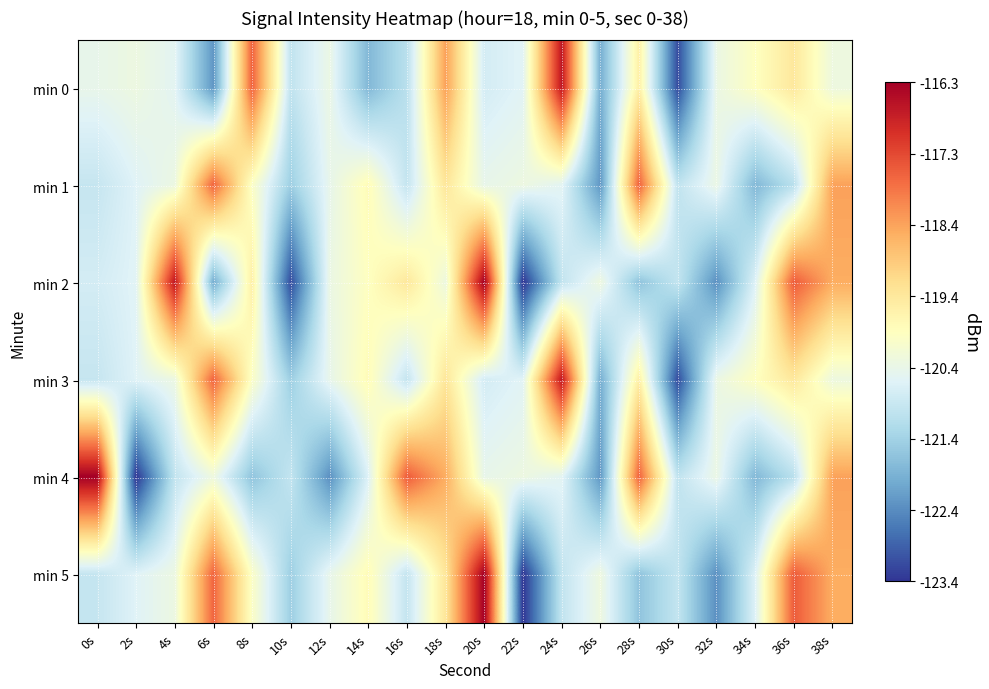

Reading left to right, extract all data points from this chart.

min 0: 0s=-120.4	2s=-120.3	4s=-120.5	6s=-122.3	8s=-117.6	10s=-121.0	12s=-120.4	14s=-121.8	16s=-121.1	18s=-118.3	20s=-120.8	22s=-120.6	24s=-116.7	26s=-122.0	28s=-119.5	30s=-123.2	32s=-120.4	34s=-119.9	36s=-119.4	38s=-120.3
min 1: 0s=-120.9	2s=-120.6	4s=-120.3	6s=-117.7	8s=-120.0	10s=-121.5	12s=-120.4	14s=-119.8	16s=-121.0	18s=-119.3	20s=-120.4	22s=-120.3	24s=-120.5	26s=-122.3	28s=-117.6	30s=-121.0	32s=-120.4	34s=-121.8	36s=-121.1	38s=-118.3
min 2: 0s=-120.8	2s=-120.6	4s=-116.7	6s=-122.0	8s=-119.5	10s=-123.2	12s=-120.4	14s=-119.9	16s=-119.4	18s=-120.3	20s=-116.3	22s=-123.4	24s=-121.0	26s=-120.3	28s=-121.6	30s=-121.0	32s=-122.4	34s=-120.6	36s=-117.6	38s=-118.5
min 3: 0s=-120.9	2s=-120.6	4s=-120.3	6s=-117.7	8s=-120.0	10s=-121.5	12s=-120.4	14s=-119.8	16s=-121.0	18s=-119.3	20s=-120.8	22s=-120.6	24s=-116.7	26s=-122.0	28s=-119.5	30s=-123.2	32s=-120.4	34s=-119.9	36s=-119.4	38s=-120.3
min 4: 0s=-116.3	2s=-123.4	4s=-121.0	6s=-120.3	8s=-121.6	10s=-121.0	12s=-122.4	14s=-120.6	16s=-117.6	18s=-118.5	20s=-120.4	22s=-120.3	24s=-120.5	26s=-122.3	28s=-117.6	30s=-121.0	32s=-120.4	34s=-121.8	36s=-121.1	38s=-118.3
min 5: 0s=-120.9	2s=-120.6	4s=-120.3	6s=-117.7	8s=-120.0	10s=-121.5	12s=-120.4	14s=-119.8	16s=-121.0	18s=-119.3	20s=-116.3	22s=-123.4	24s=-121.0	26s=-120.3	28s=-121.6	30s=-121.0	32s=-122.4	34s=-120.6	36s=-117.6	38s=-118.5